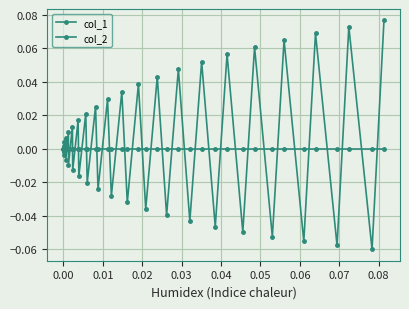

True or false: col_1 has more than 2 points higher than both neighbors.

True